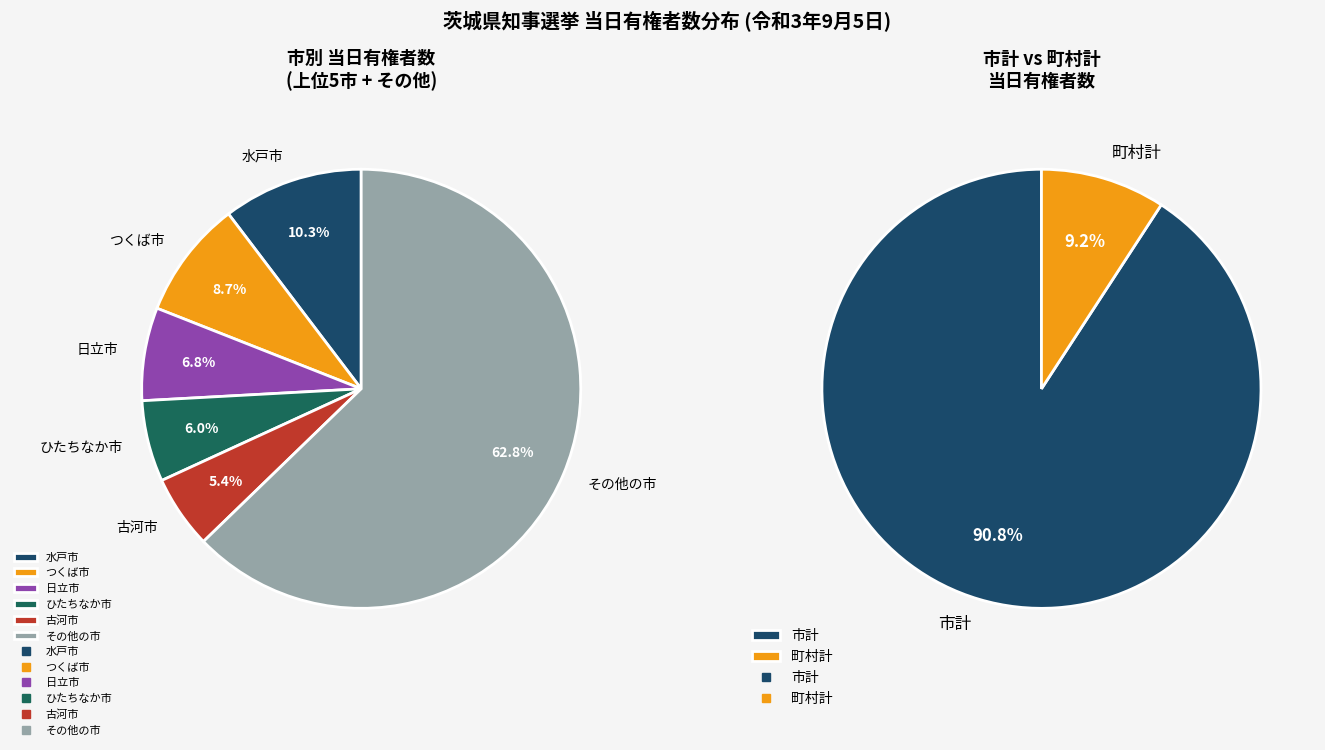

To the nearest percent, what is the combined percentage of 筑西市 and 北茨城市?

6%